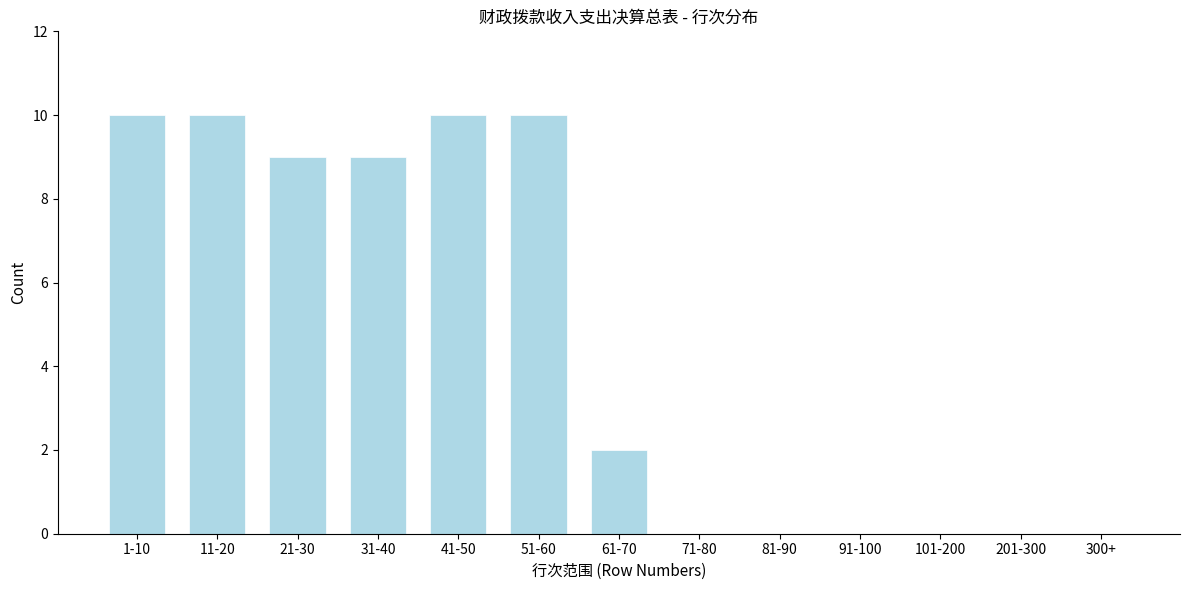

Reading left to right, what are all the values shown in this chart?

1-10=10	11-20=10	21-30=9	31-40=9	41-50=10	51-60=10	61-70=2	71-80=0	81-90=0	91-100=0	101-200=0	201-300=0	300+=0